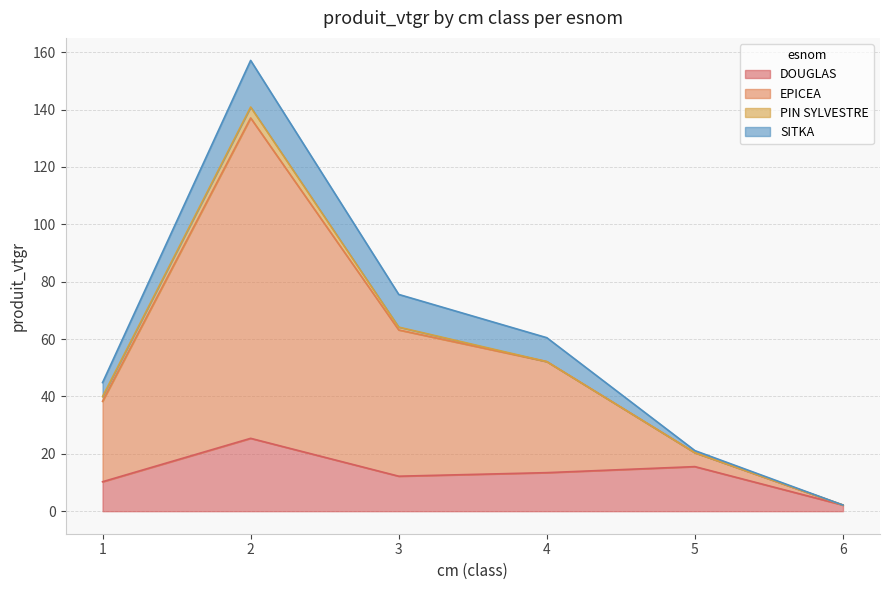

Which series has the largest total across all categories?

EPICEA